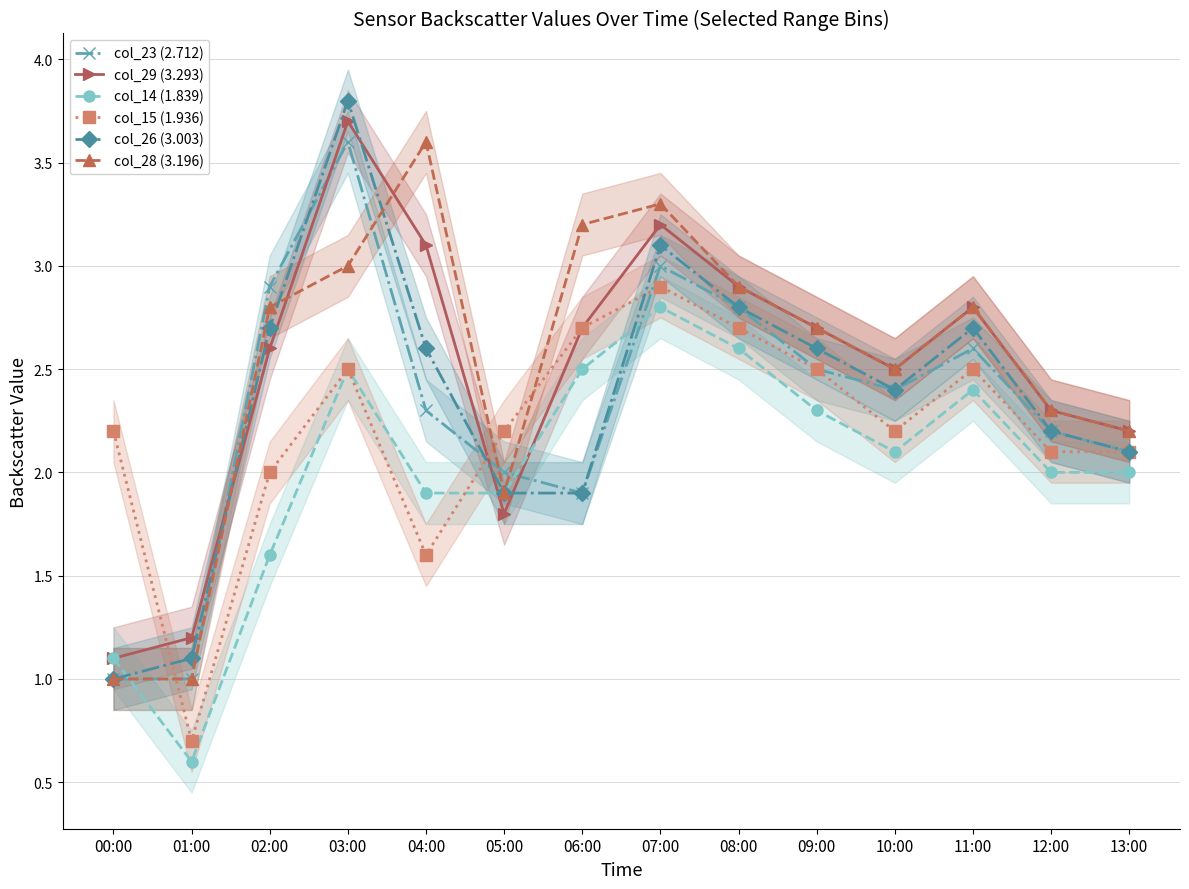

Rank the series by their maximum value, from lowest to highest.

col_14 (1.839), col_15 (1.936), col_23 (2.712), col_28 (3.196), col_29 (3.293), col_26 (3.003)